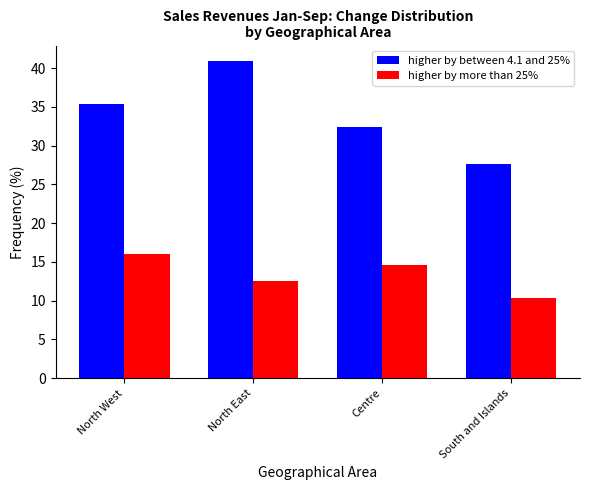

How many data points in higher by more than 25% are less than 14?

2